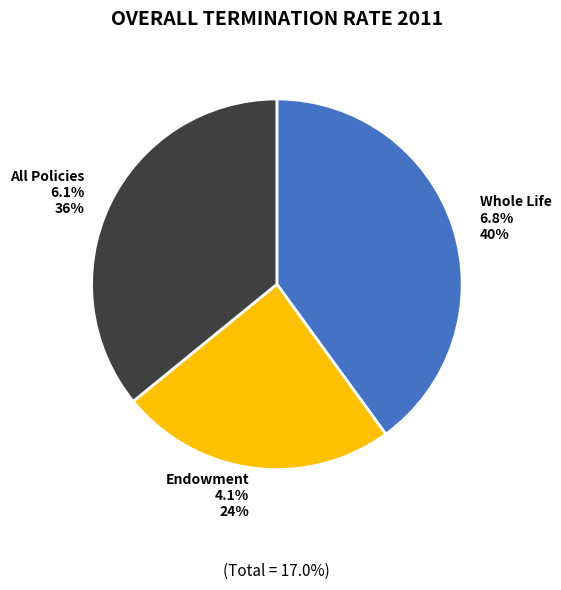

What is the ratio of the value at Endowment to the value at Whole Life?

0.6